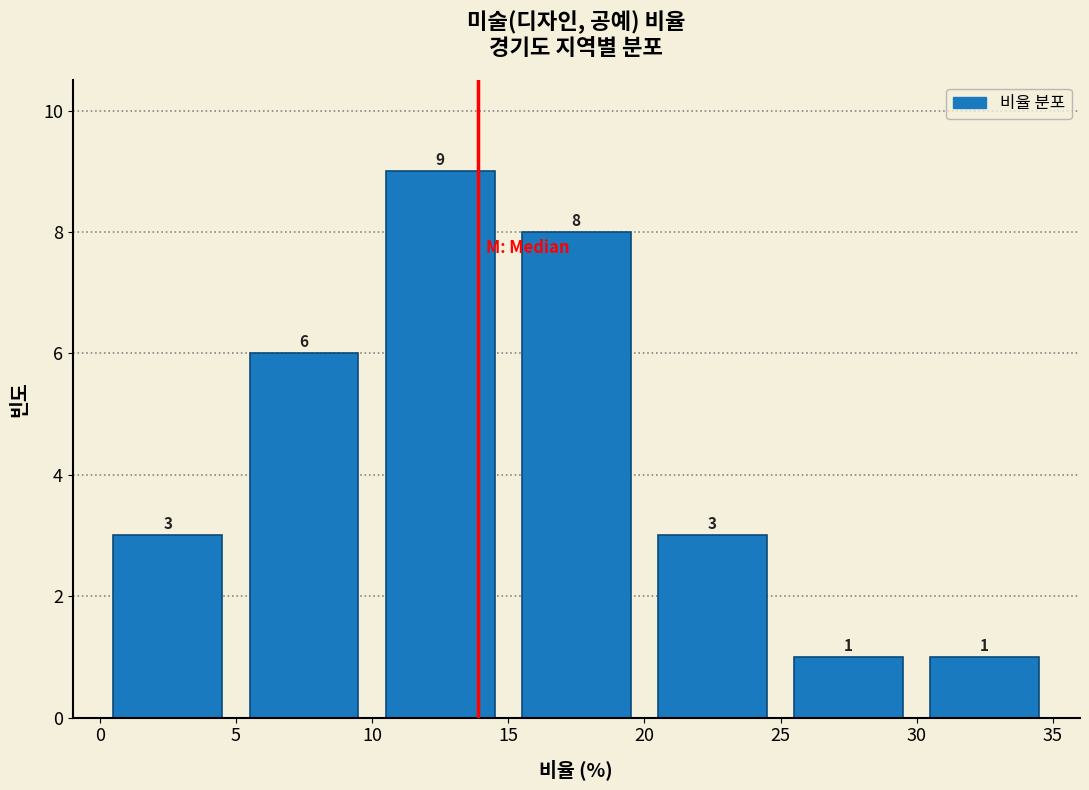

How tall is the bar that spans 30 to 35 on the x-axis?

1